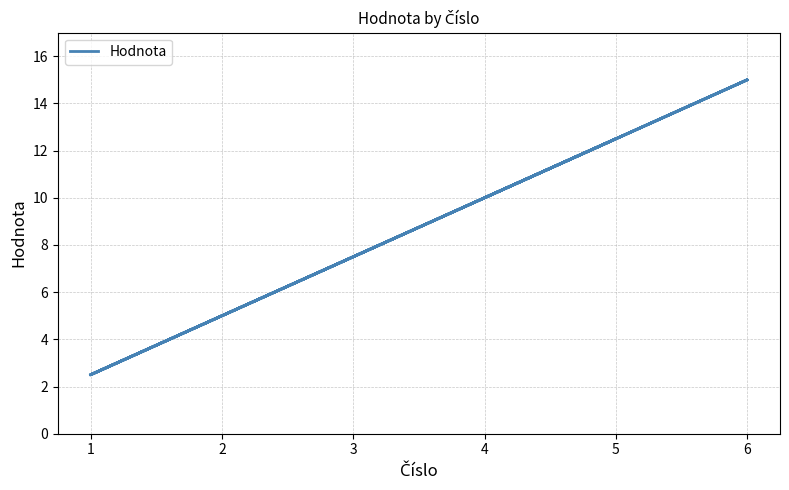

True or false: the data has more than 1 interior local peaks.

True